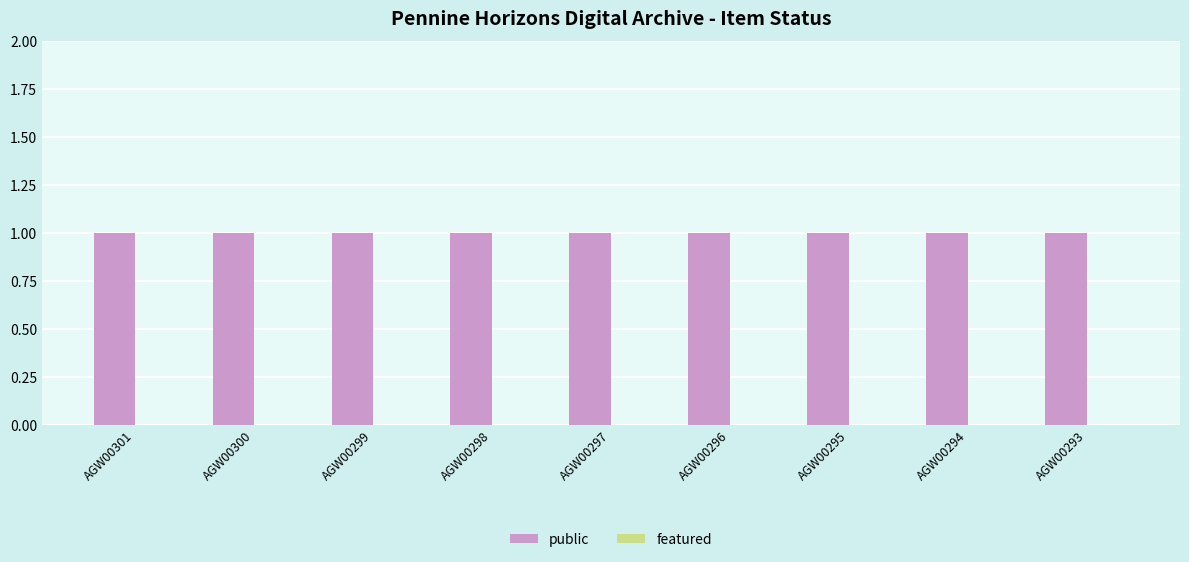

What is the total value across all series at AGW00300?

1